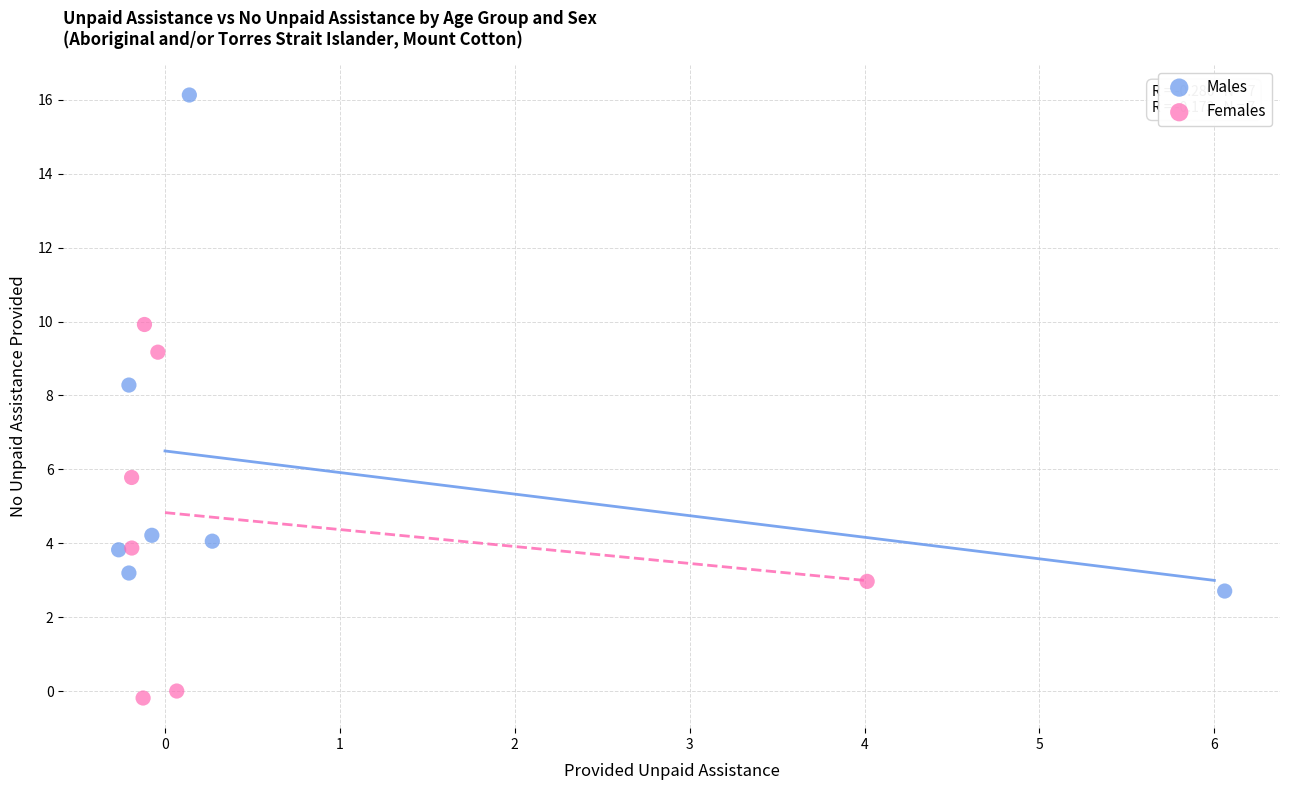

Which series has the widest spread of Y values?

Males